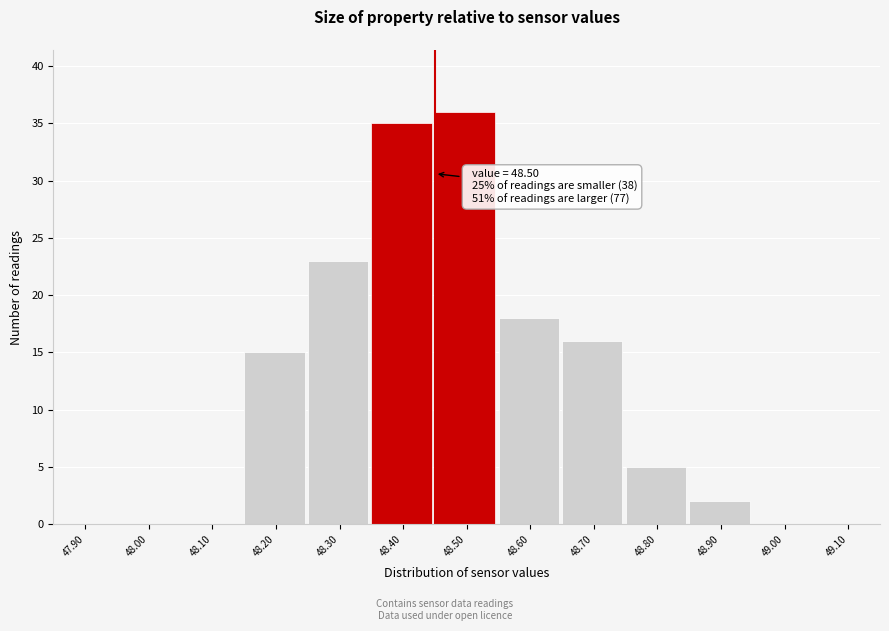

Reading left to right, list all the values displayed in this chart.

47.90=0	48.00=0	48.10=0	48.20=15	48.30=23	48.40=35	48.50=36	48.60=18	48.70=16	48.80=5	48.90=2	49.00=0	49.10=0